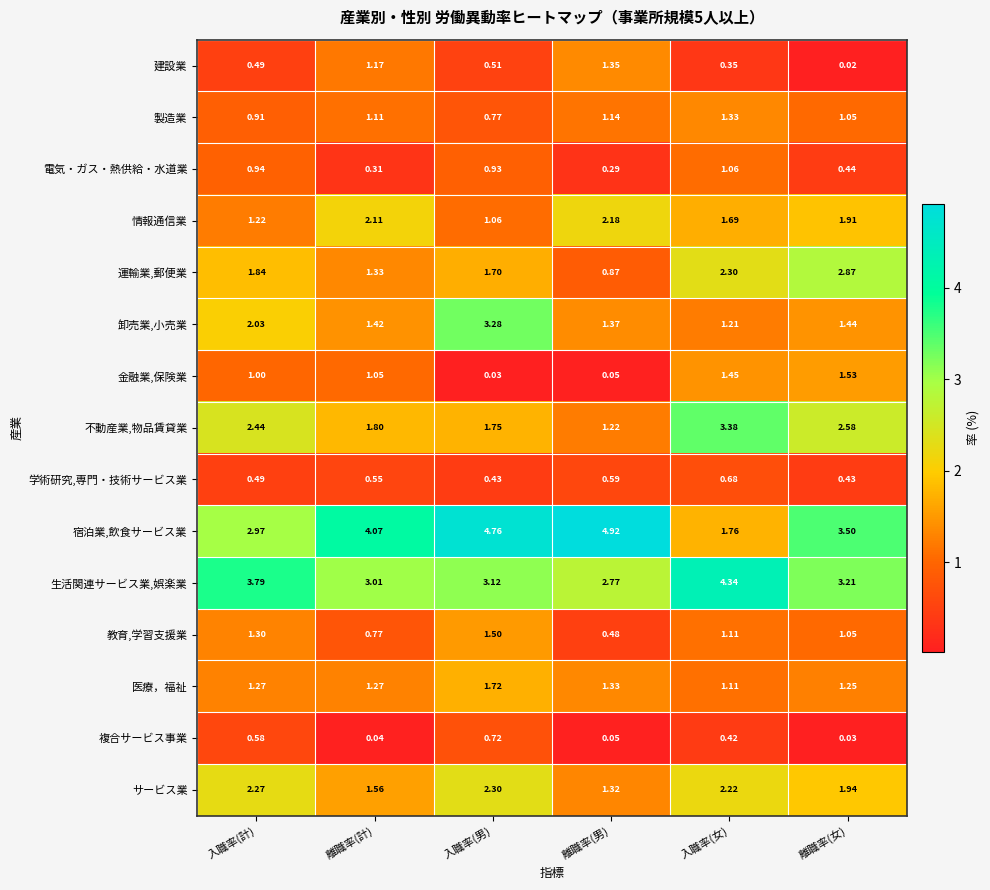

How many series are shown in this chart?

15